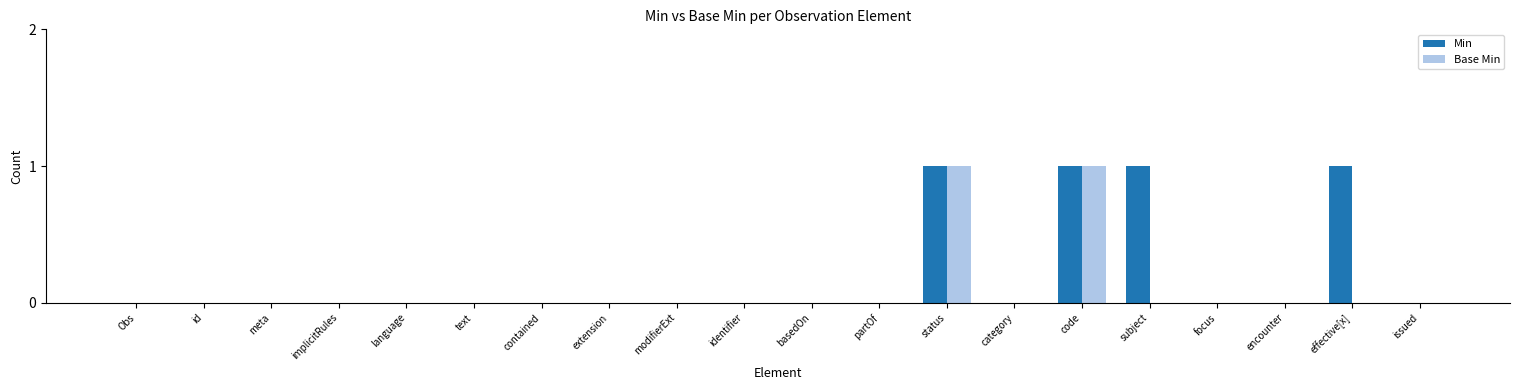

The Min series shows 0 at issued. True or false?

True